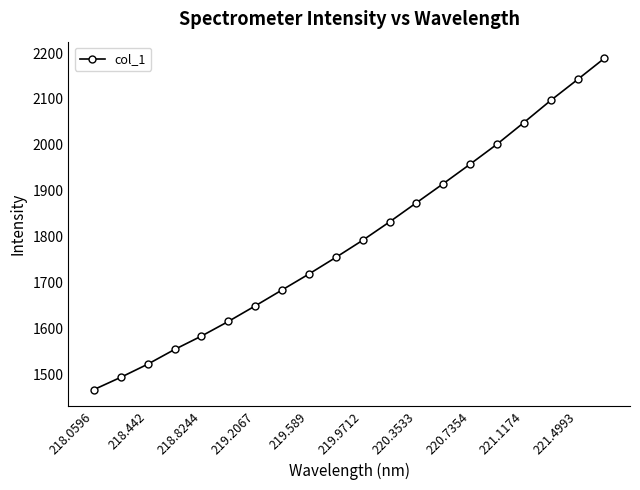

What is the greatest value displayed?

2188.8